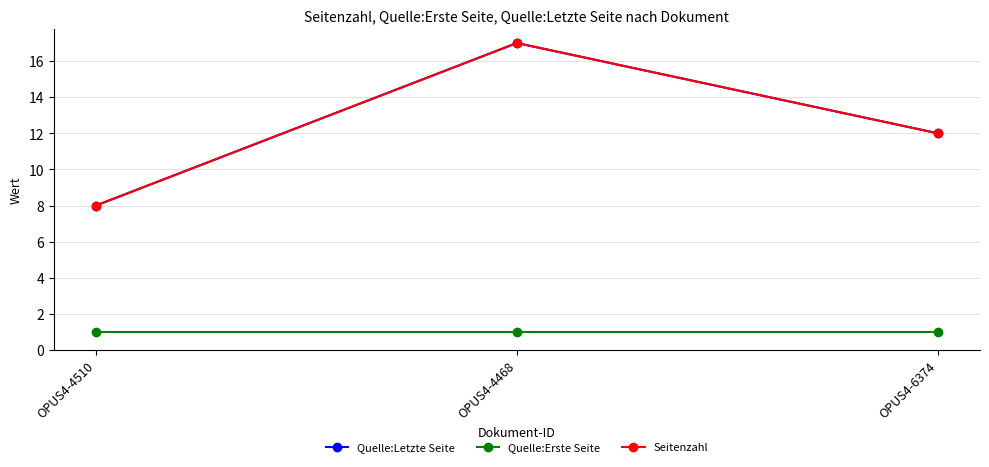

Is this an area chart (filled region under the line)?

No